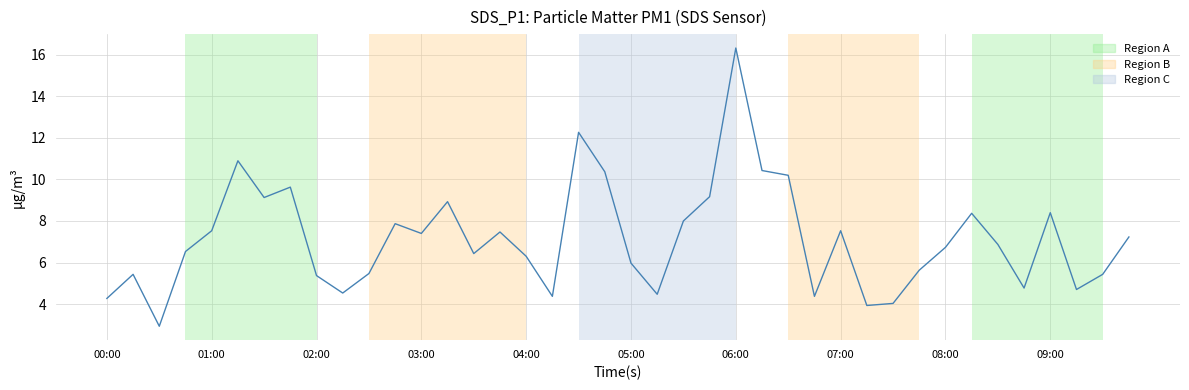

What is the maximum value shown in the chart?

16.3